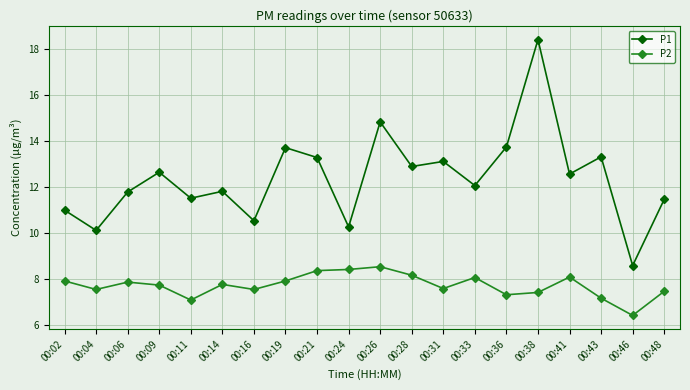

True or false: P1 and P2 cross at least once.

False